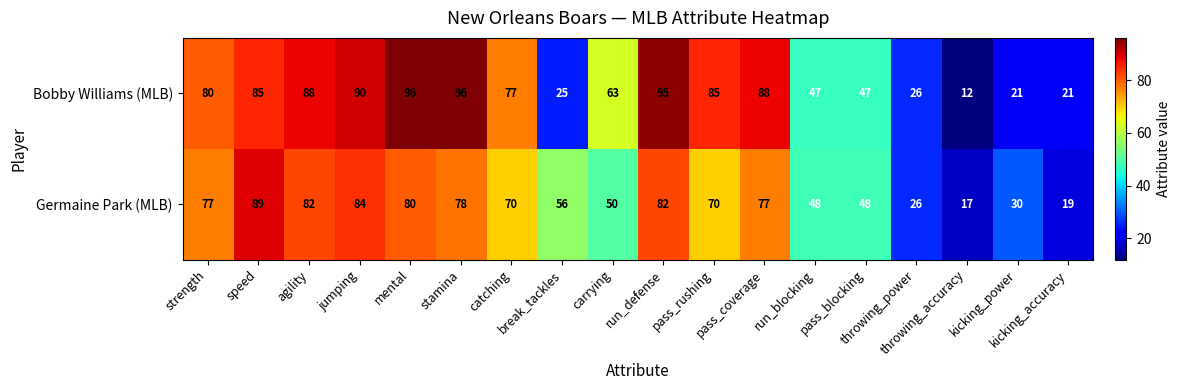

Which series has the largest total across all categories?

Bobby Williams (MLB)